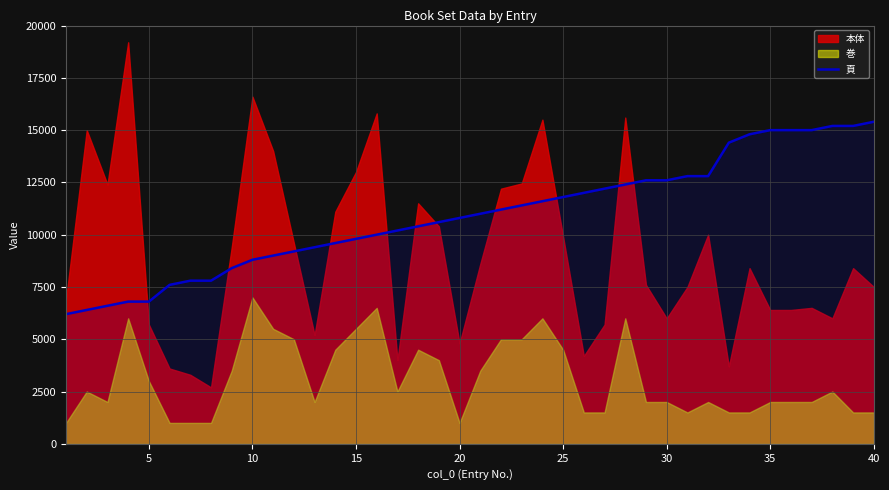

The value of 頁 at 20 is 10800. True or false?

True